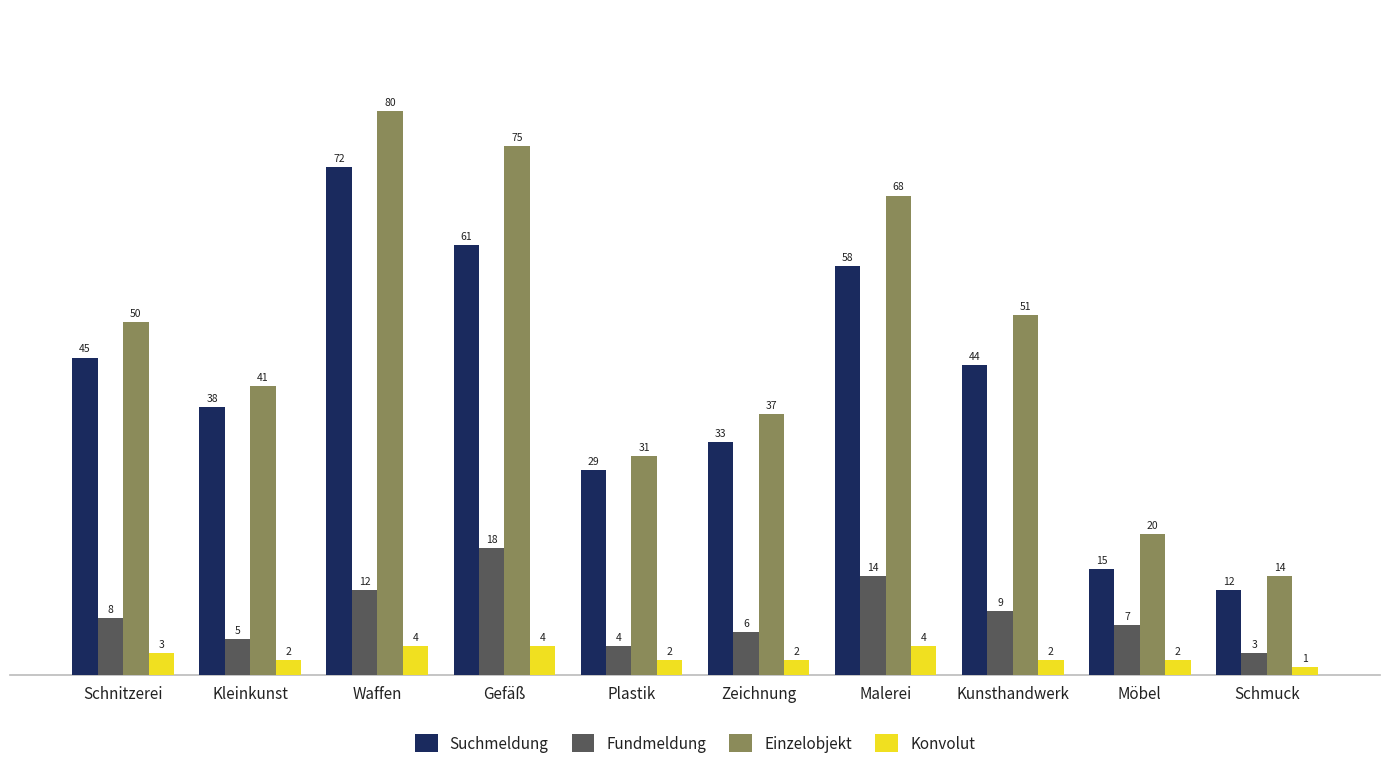

Is it true that Fundmeldung equals 7 at Plastik?

False